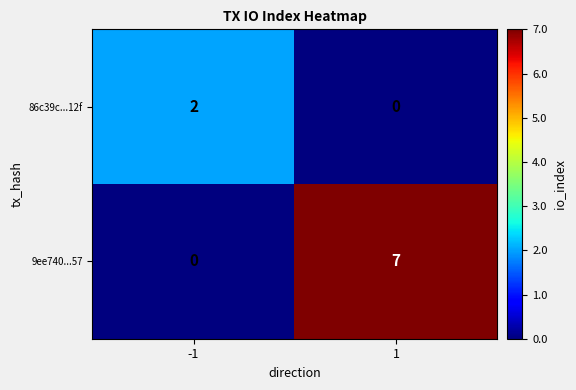

Reading left to right, list all the values displayed in this chart.

86c39c...12f: -1=2	1=0
9ee740...57: -1=0	1=7